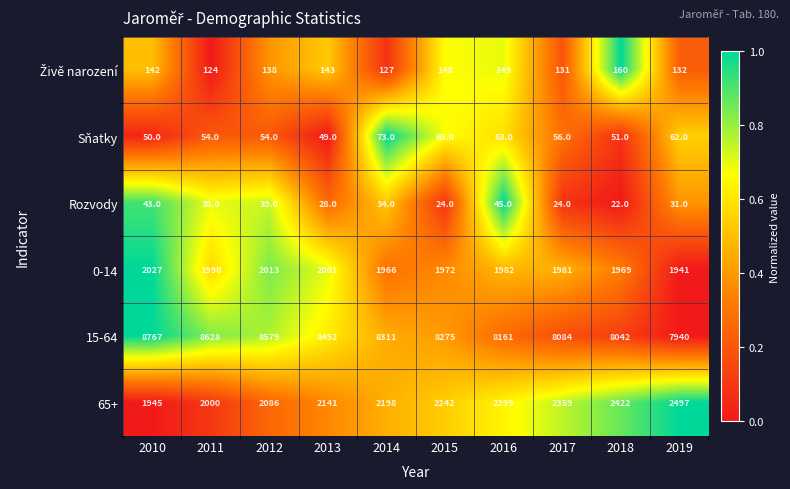

What is the average value of the Sňatky series?

58